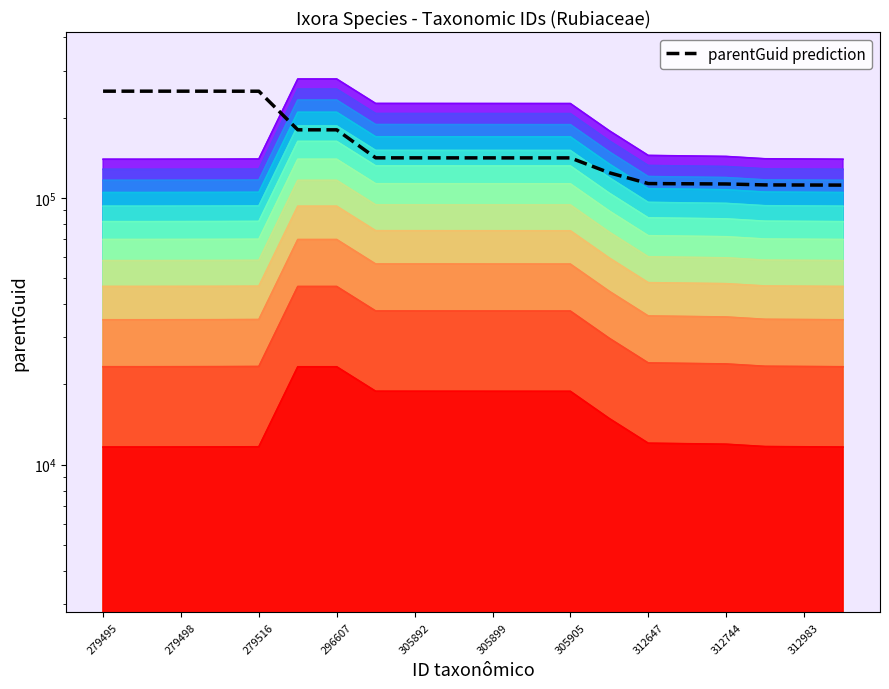

Is it true that the value at 312647 is 67758.0?

False